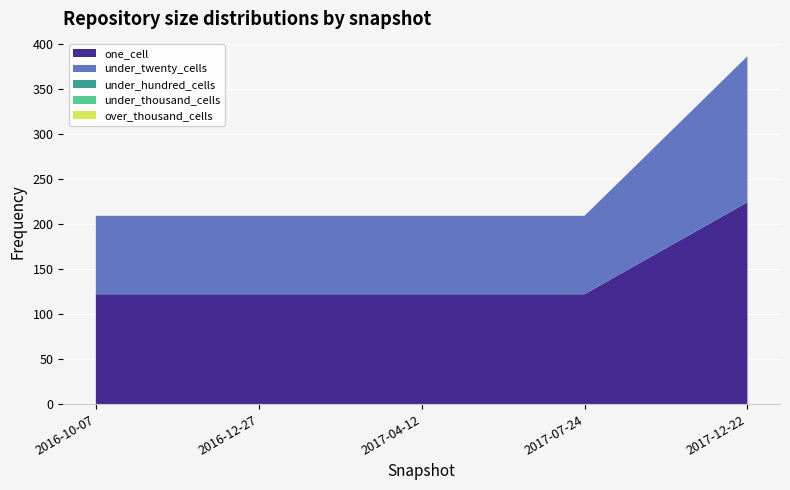

Reading left to right, what are all the values shown in this chart?

one_cell: 2016-10-07=122	2016-12-27=122	2017-04-12=122	2017-07-24=122	2017-12-22=224
under_twenty_cells: 2016-10-07=87	2016-12-27=87	2017-04-12=87	2017-07-24=87	2017-12-22=162
under_hundred_cells: 2016-10-07=0	2016-12-27=0	2017-04-12=0	2017-07-24=0	2017-12-22=0
under_thousand_cells: 2016-10-07=0	2016-12-27=0	2017-04-12=0	2017-07-24=0	2017-12-22=0
over_thousand_cells: 2016-10-07=0	2016-12-27=0	2017-04-12=0	2017-07-24=0	2017-12-22=0